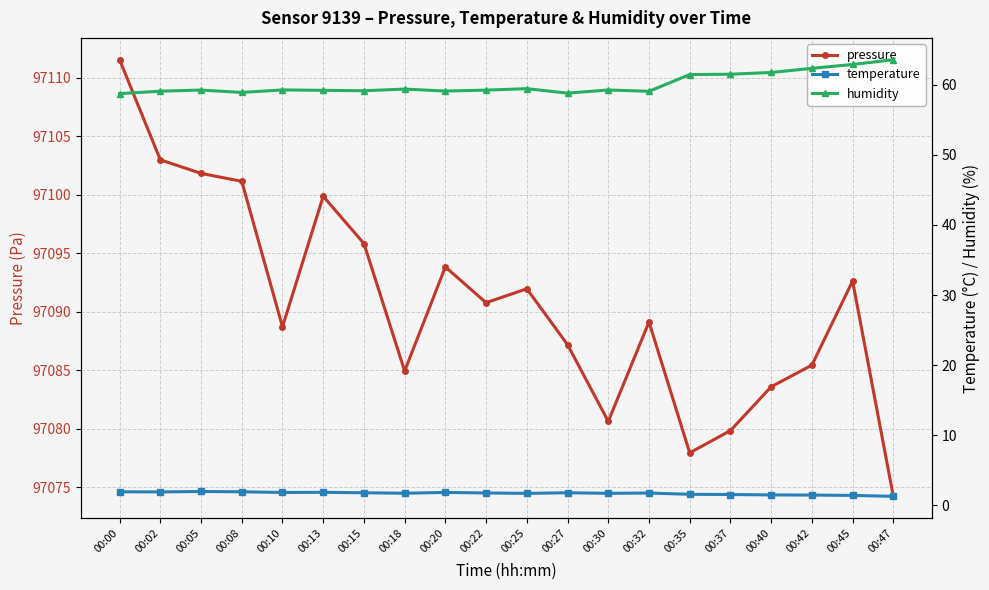

What is the average value of the humidity series?

60.1